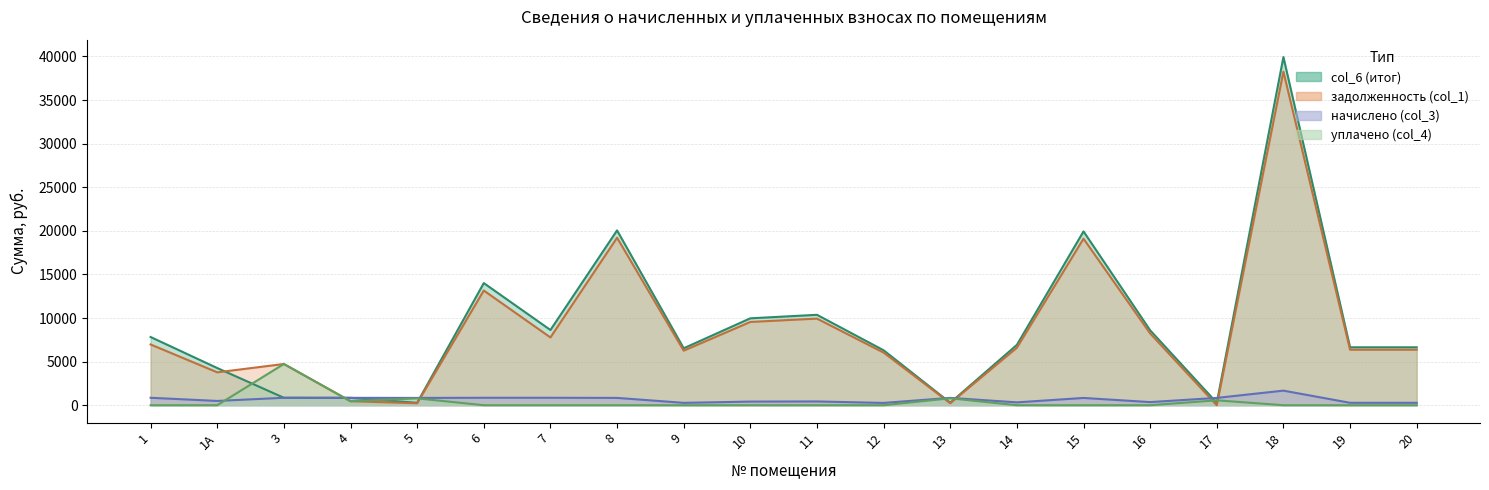

Where does the начислено (col_3) series first go above 837?

1